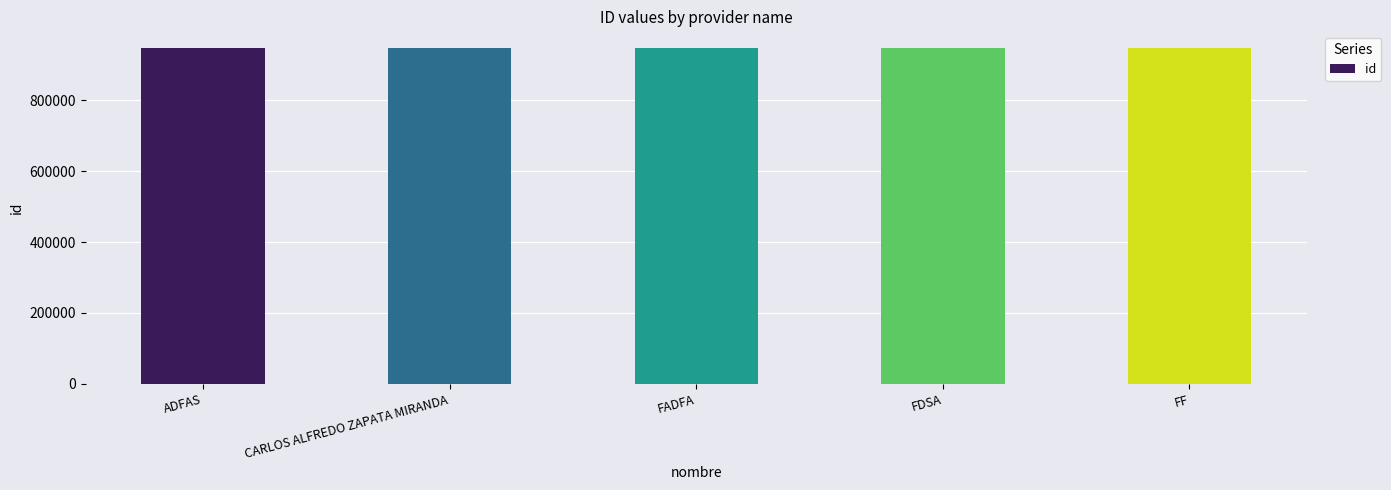

The chart shows a value of 633231 at ADFAS. True or false?

False